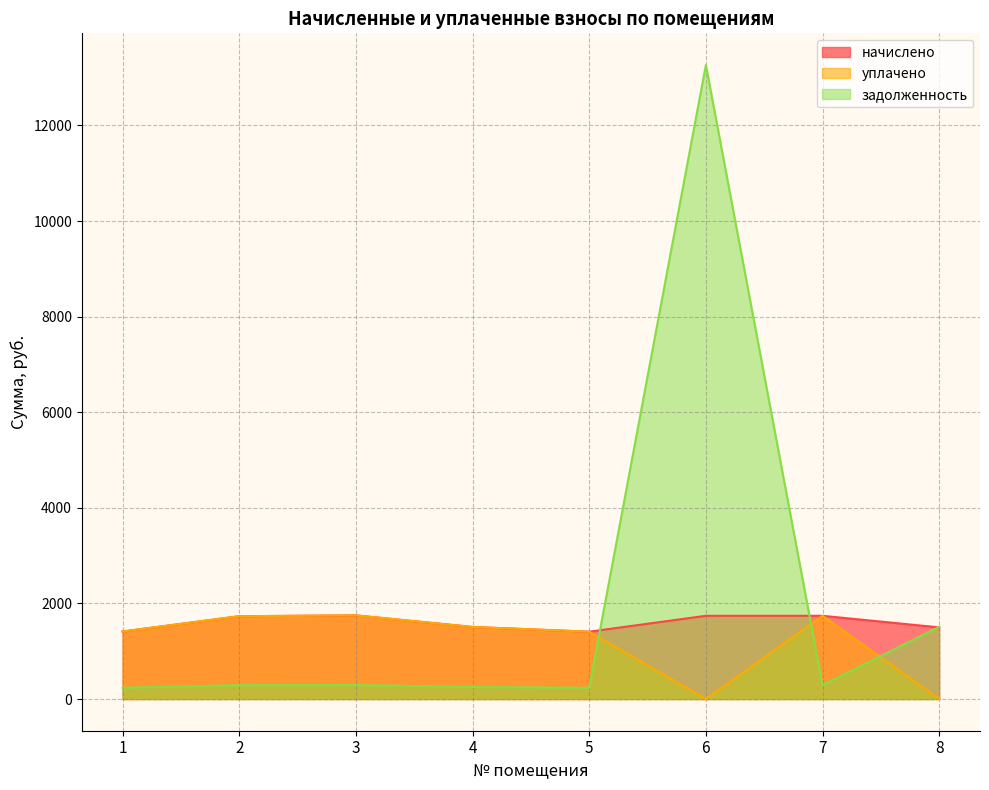

The начислено series shows 2793.5 at 6. True or false?

False